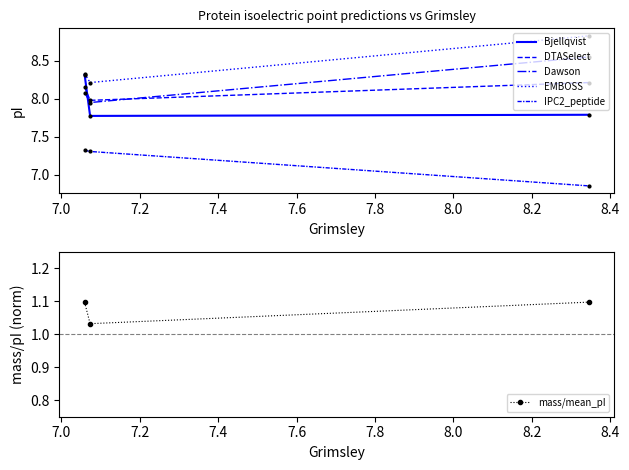

What is the value of the mass/mean_pI point at the 3rd from the left?

1.1